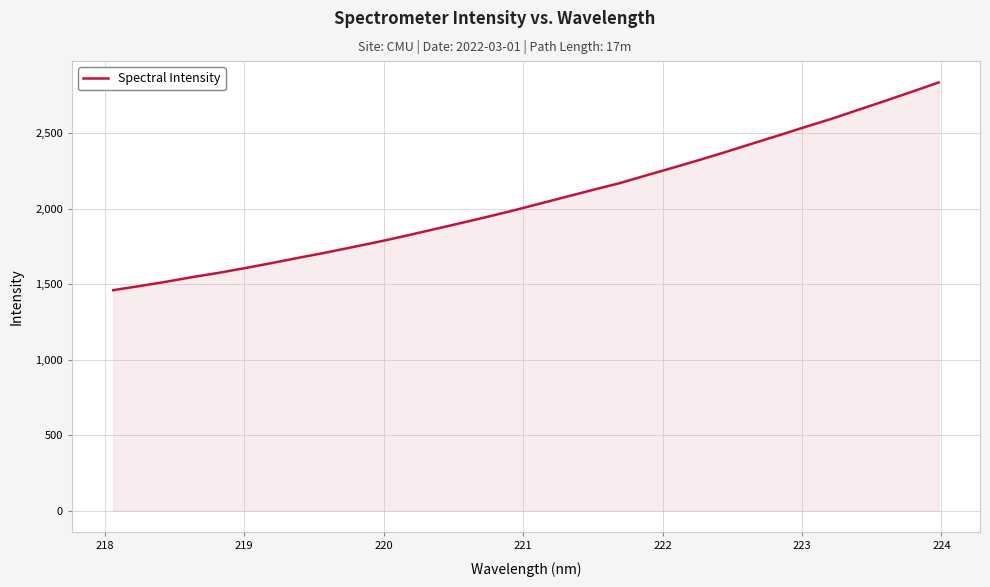

What is the difference between the maximum and minimum values?

1375.4